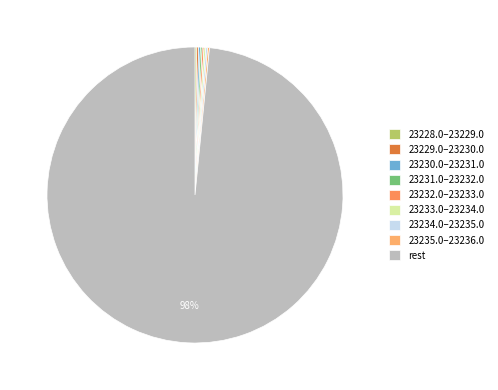

Which category has the smallest portion of the pie?

23228.0